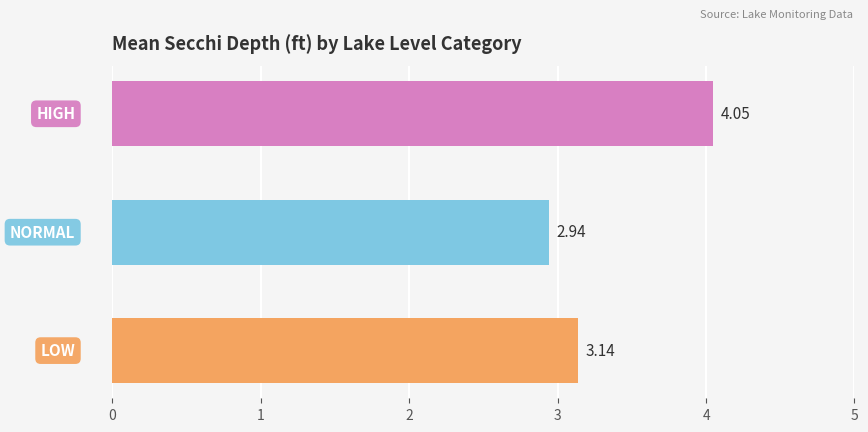

What is the sum of all values?

10.1